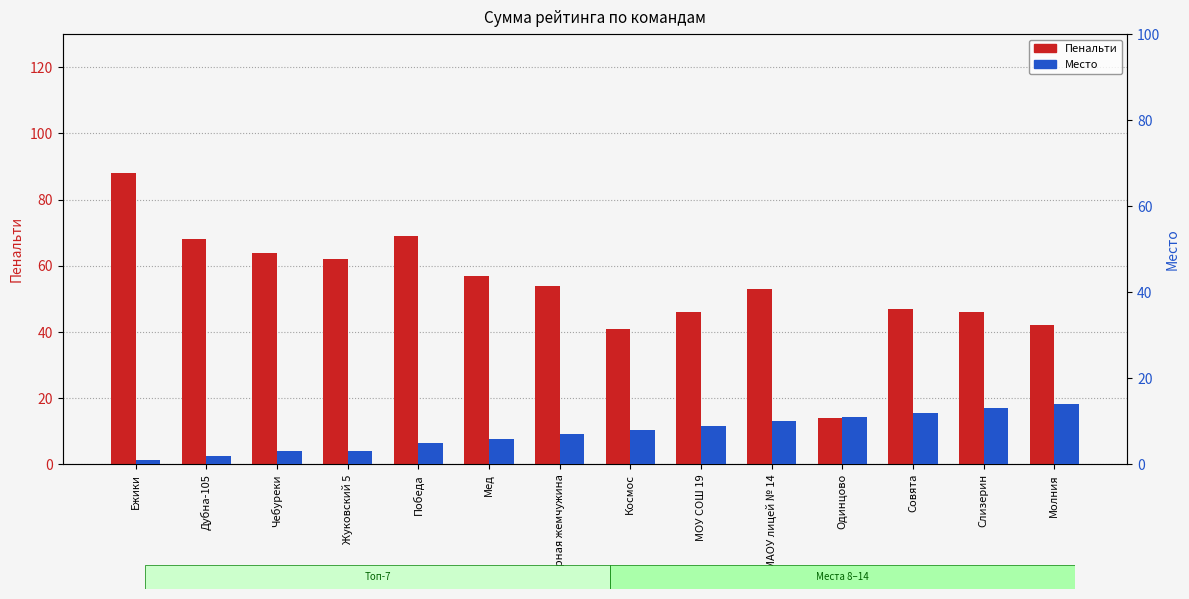

Which label corresponds to the largest value in the chart?

Ежики